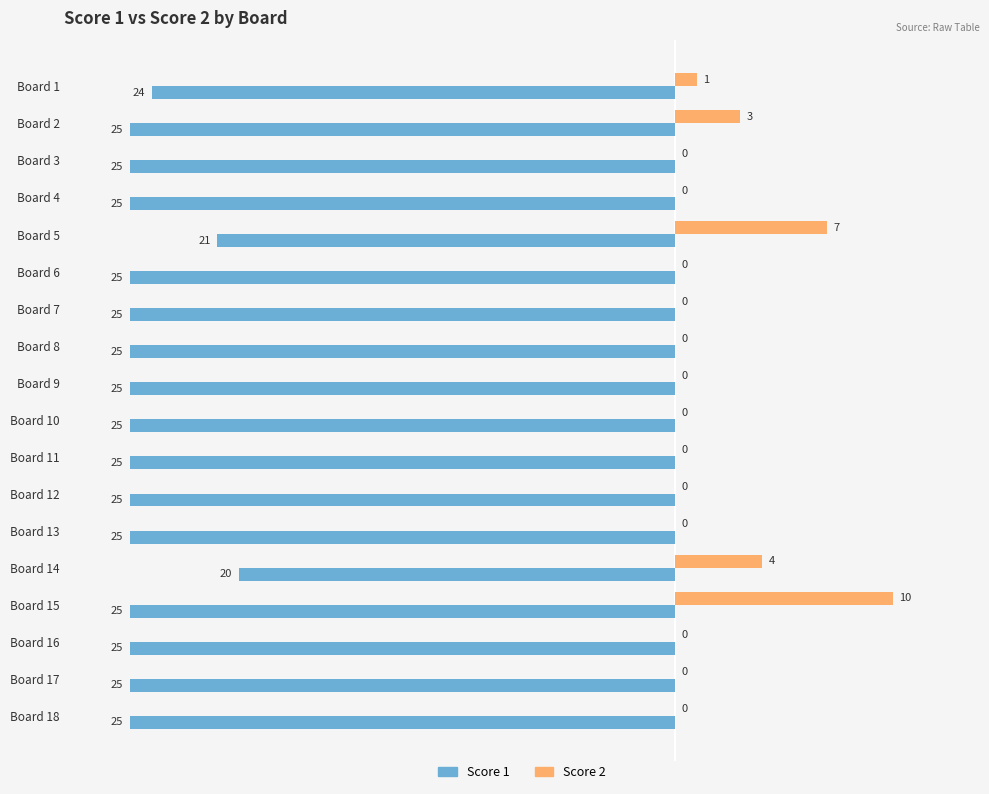

What is the difference between the maximum and minimum values in the Score 1 series?

5